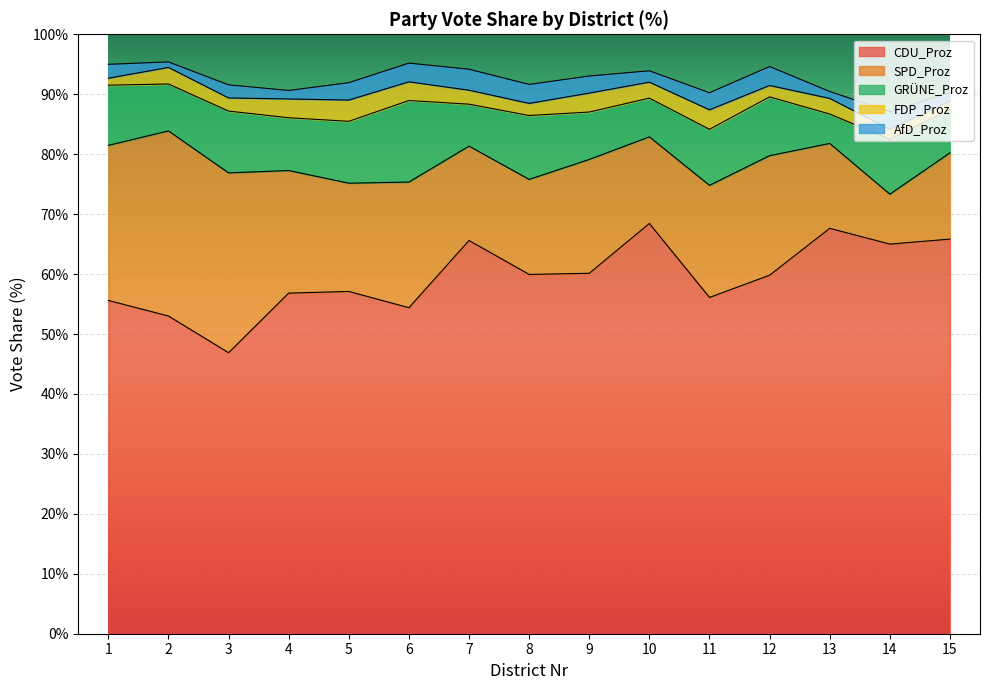

How many interior local peaks does the CDU_Proz series have?

4